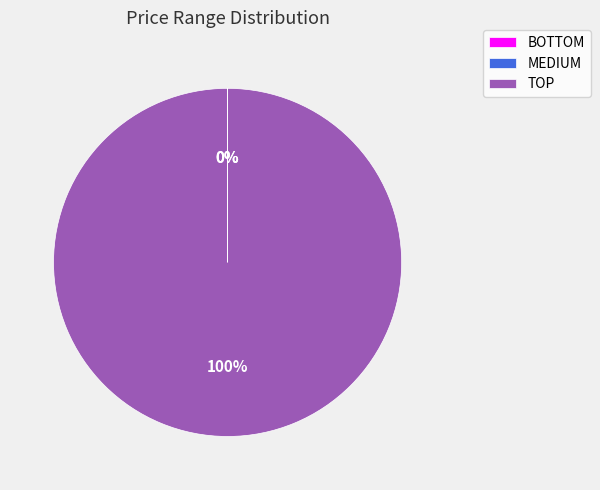

Which slice is the largest?

TOP